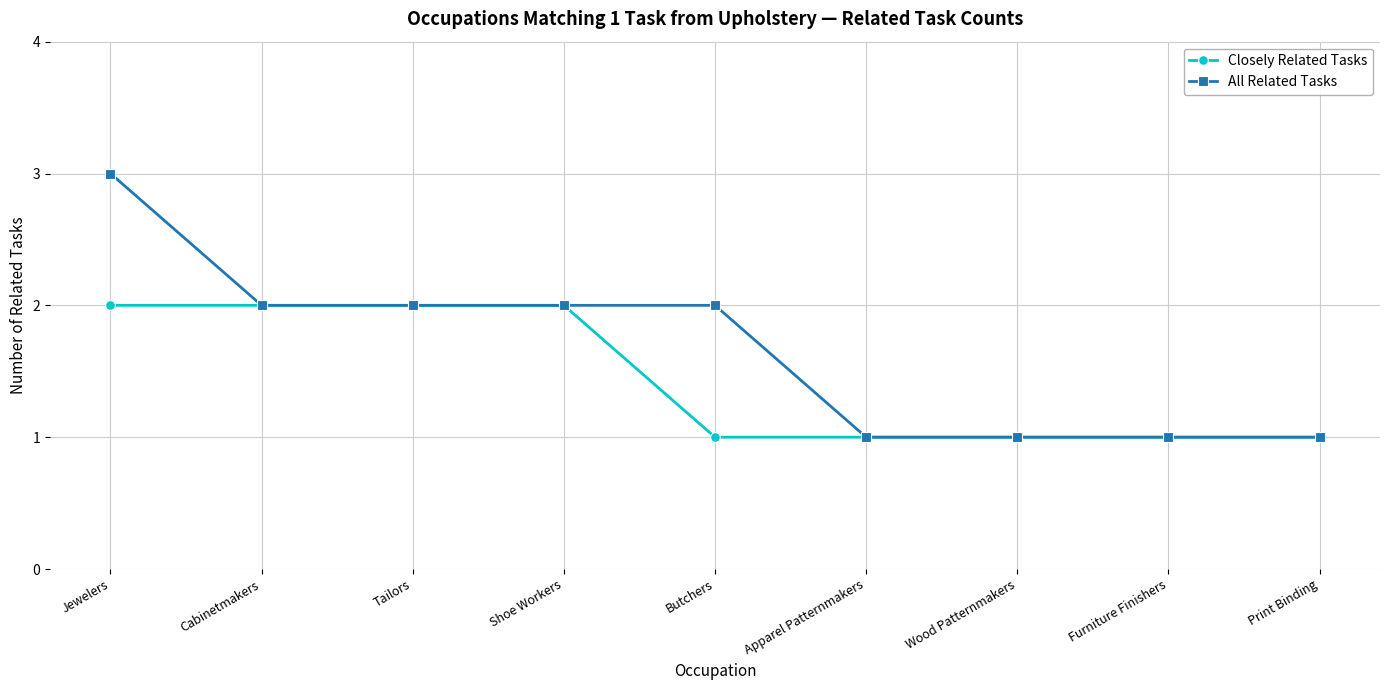

Count the All Related Tasks values in the range 1 to 2.

8